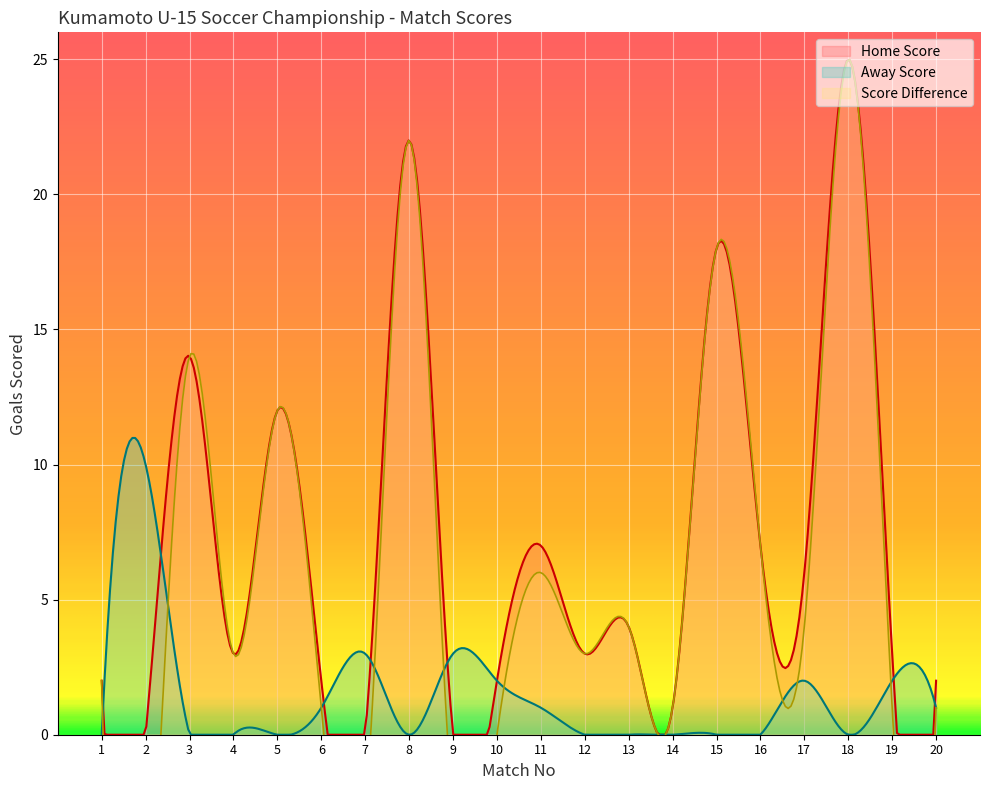

What is the maximum value for Home Score?

25.0